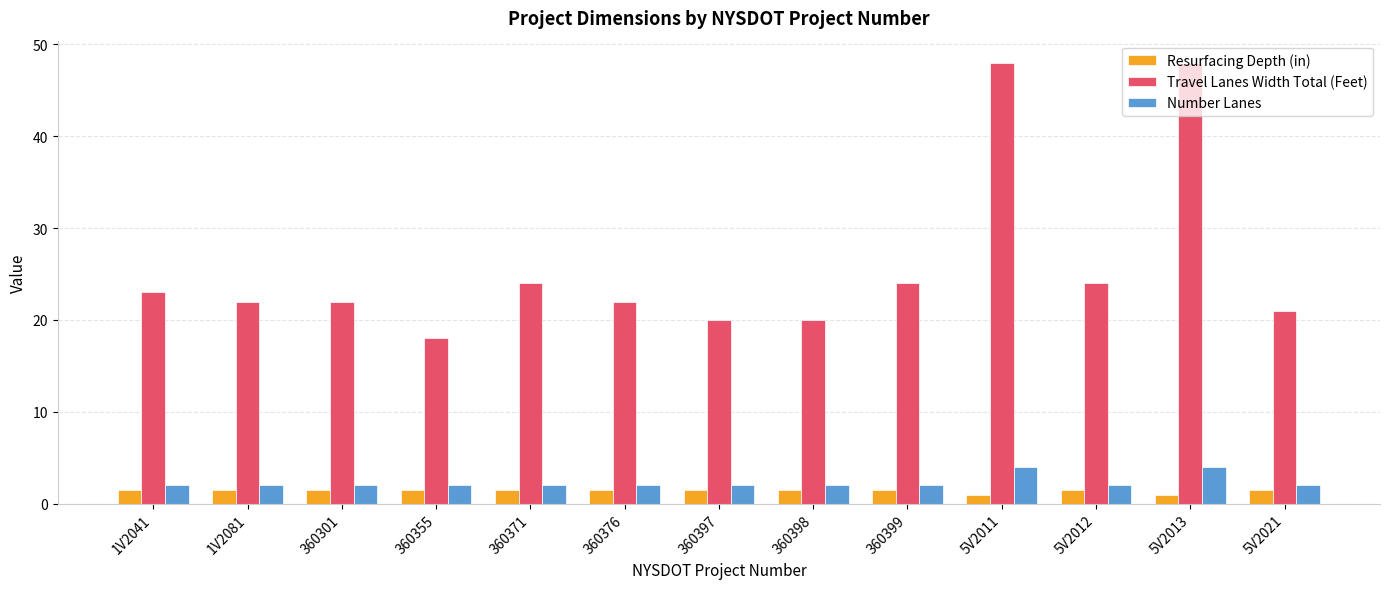

List the series in order of their peak value, highest first.

Travel Lanes Width Total (Feet), Number Lanes, Resurfacing Depth (in)